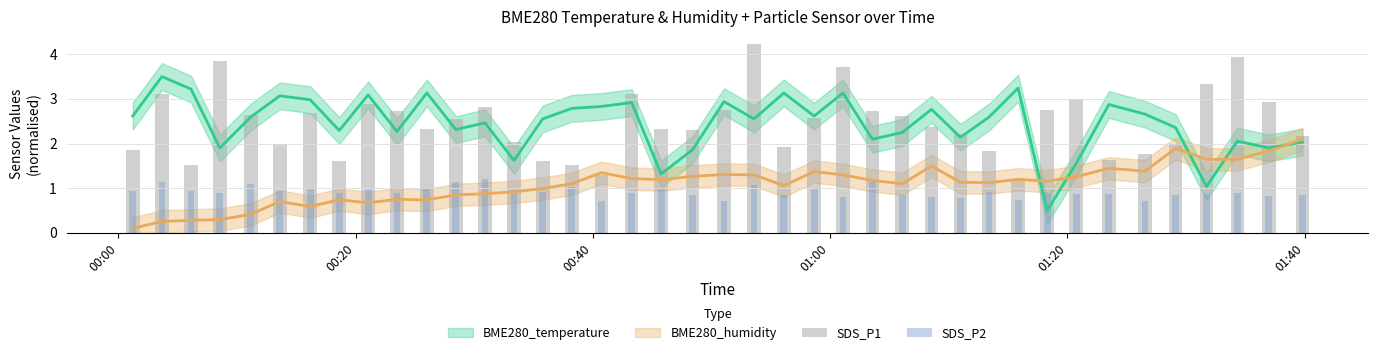

What is the average value of the SDS_P2 series?

0.9